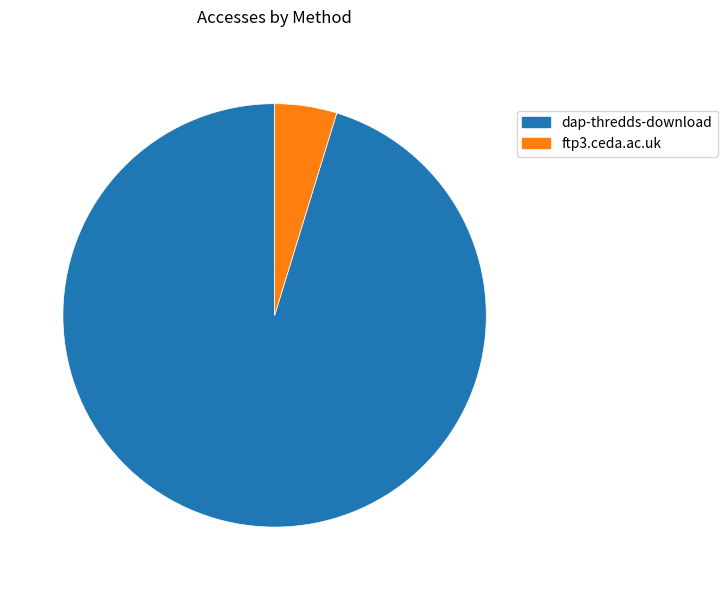

Is dap-thredds-download the majority of the pie?

Yes